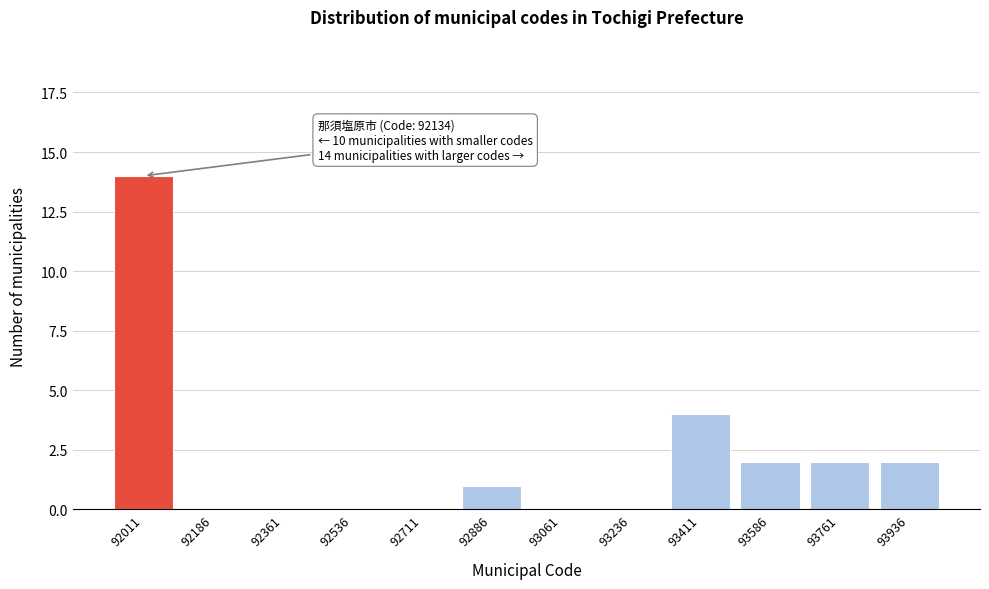

Reading right to left, list all the values displayed in this chart.

93936=2	93761=2	93586=2	93411=4	93236=0	93061=0	92886=1	92711=0	92536=0	92361=0	92186=0	92011=14